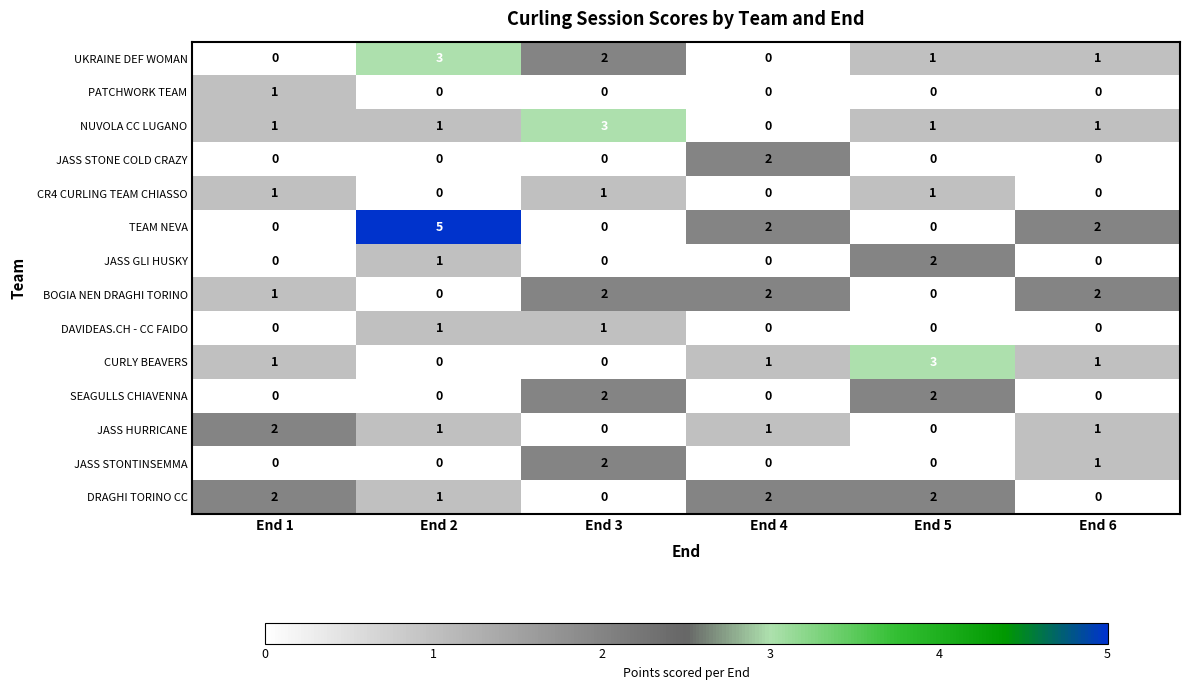

At how many categories does at least one series exceed 4?

1